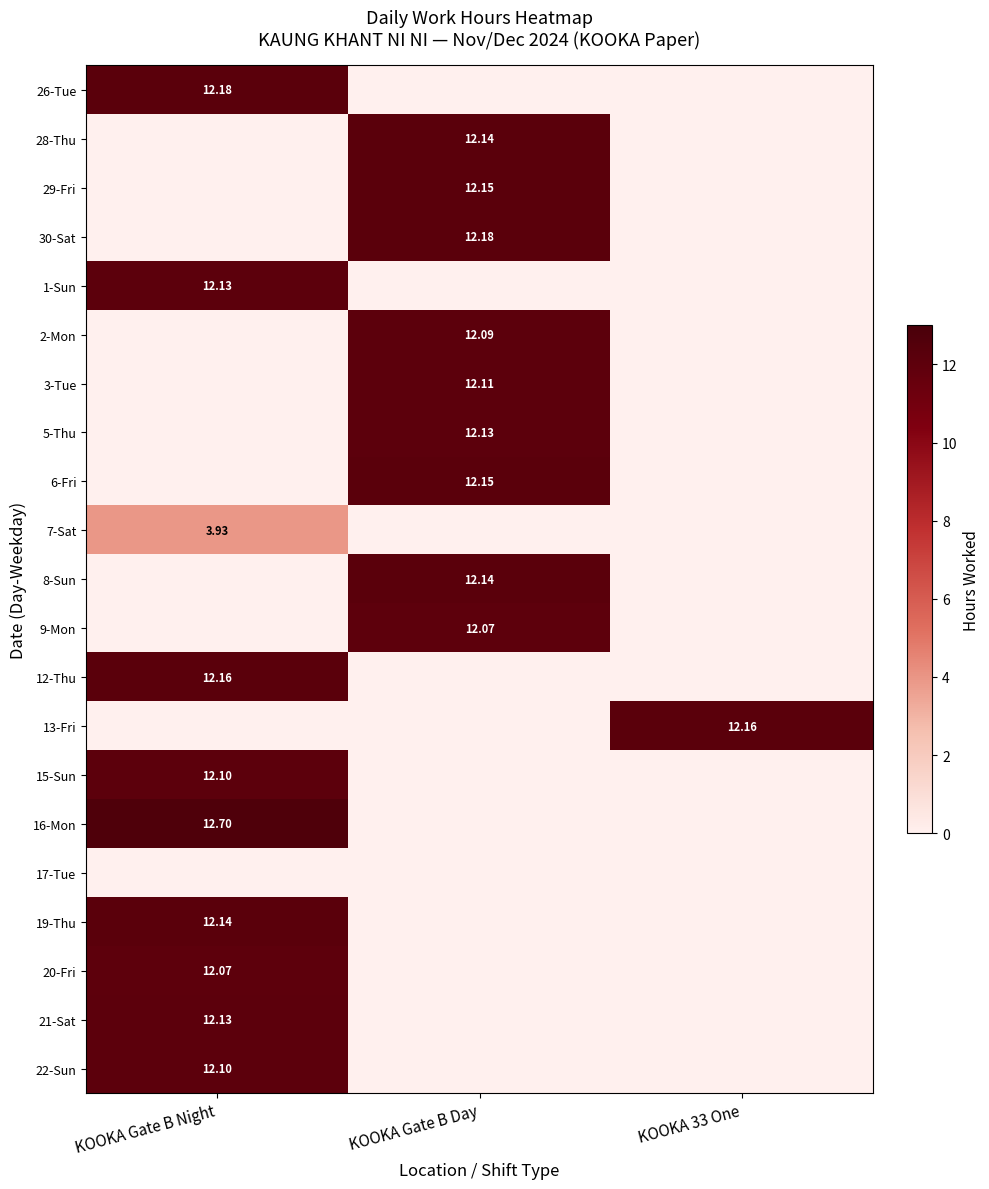

Count the number of categories in the chart.

3